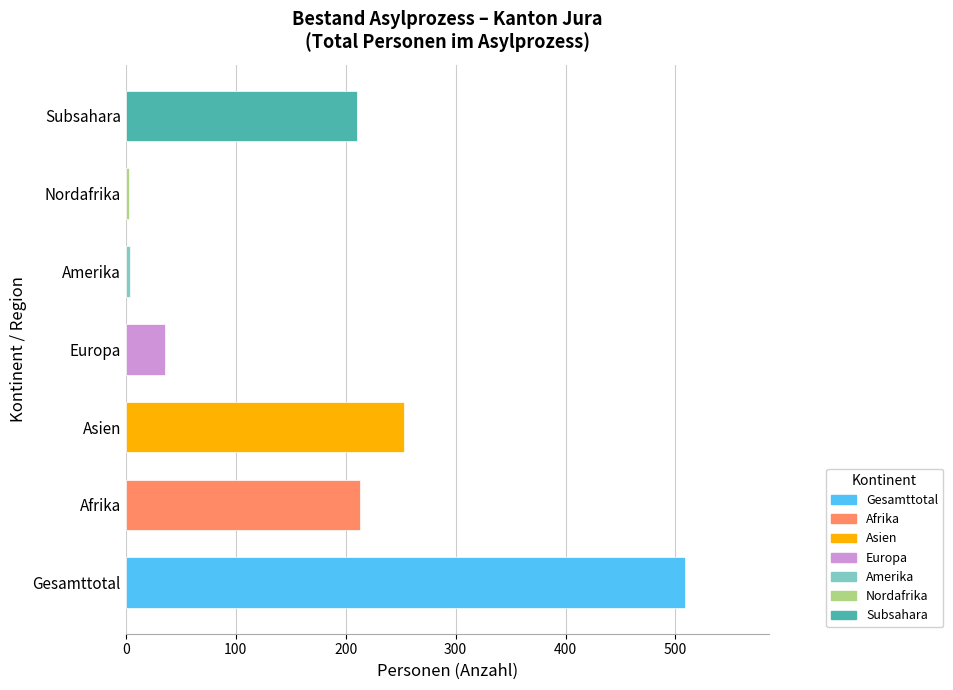

Is the value of Asien at Afrika greater than the value of Subsahara at Nordafrika?

No